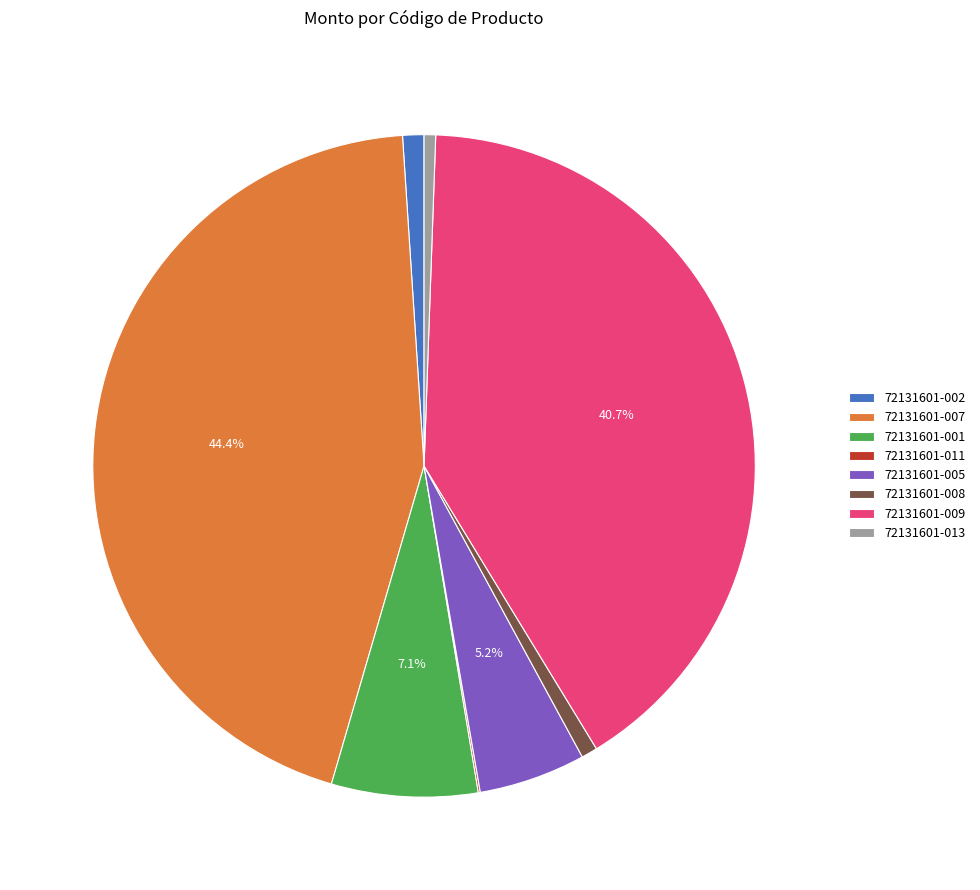

Is 72131601-005 the majority of the pie?

No